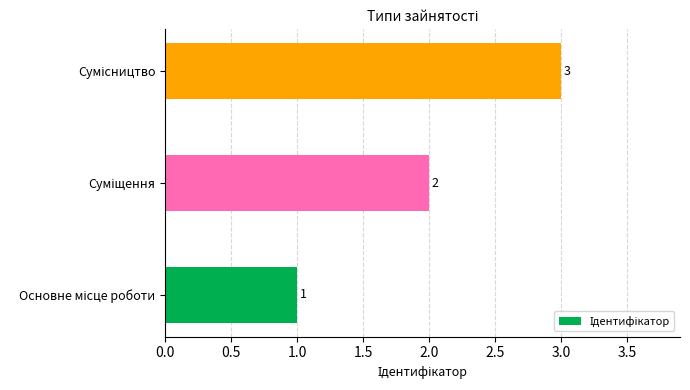

What is the greatest value displayed?

3